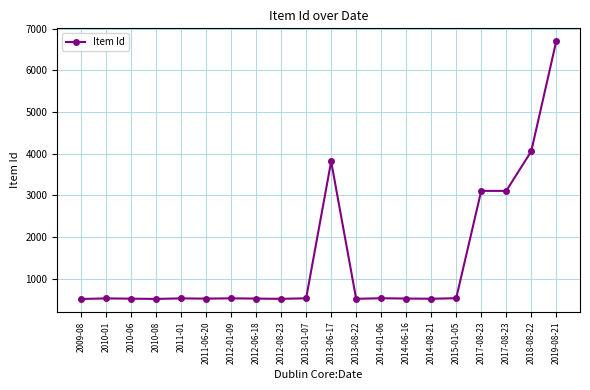

How many data points are less than 526?

10